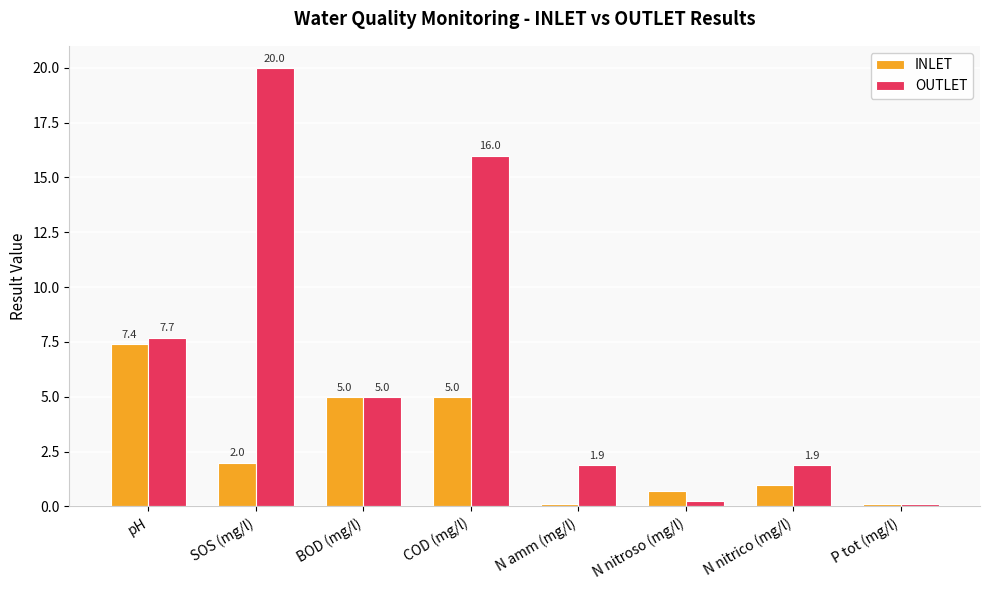

Which series has the largest total across all categories?

OUTLET